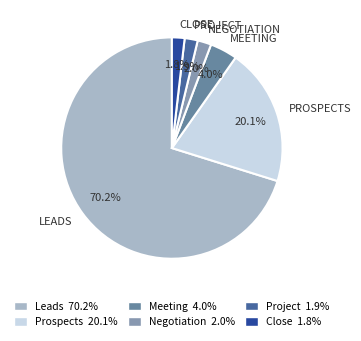

What percentage is the Negotiation slice, to the nearest percent?

2%